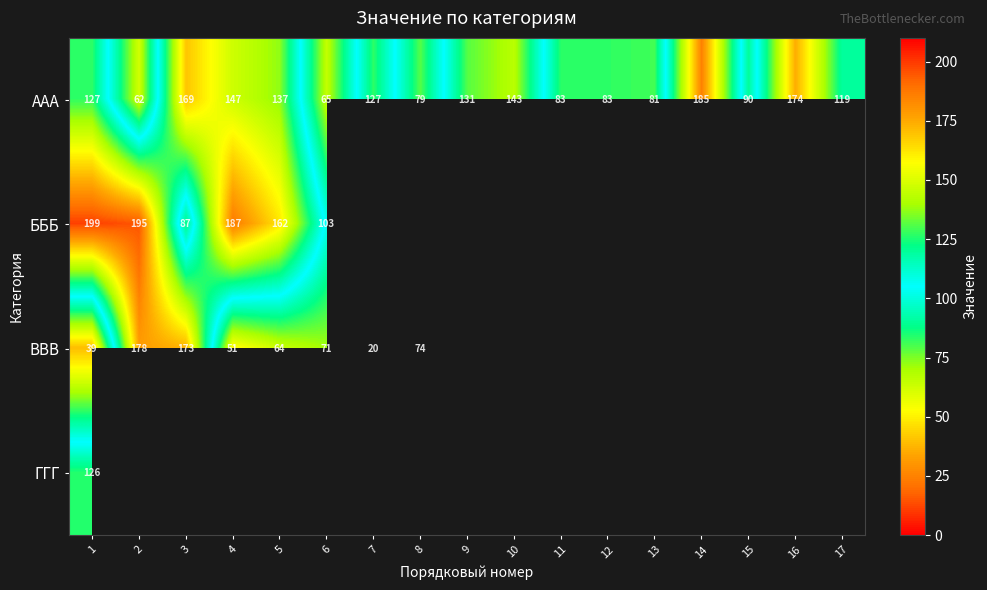

The value of BBB at 8 is 104. True or false?

False